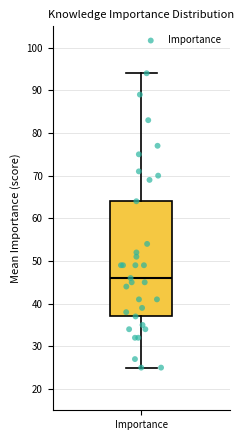

Transcribe this box plot: give where the median line is, the range the box spans, and where the two whiskers end, as read against the y-axis. The values are not printed on the chart, so give them approximately, as read against the axis.

median 46, box 37 to 64, whiskers 25 to 94